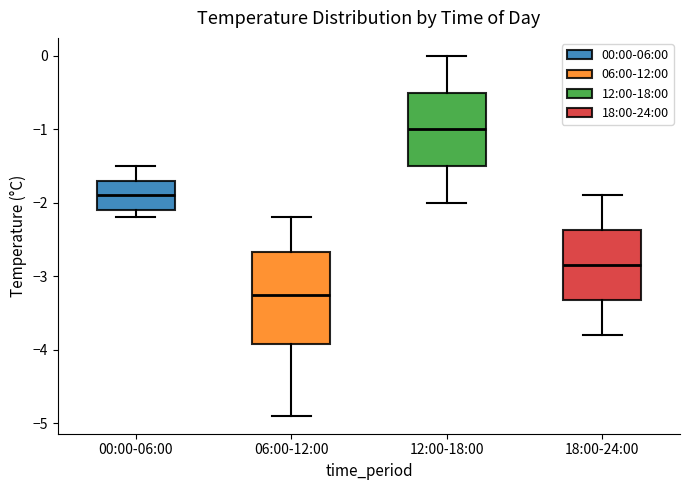

Where does the median line of the box for 18:00-24:00 sit on the y-axis? The values are not printed on the chart, so give them approximately, as read against the axis.

-2.8